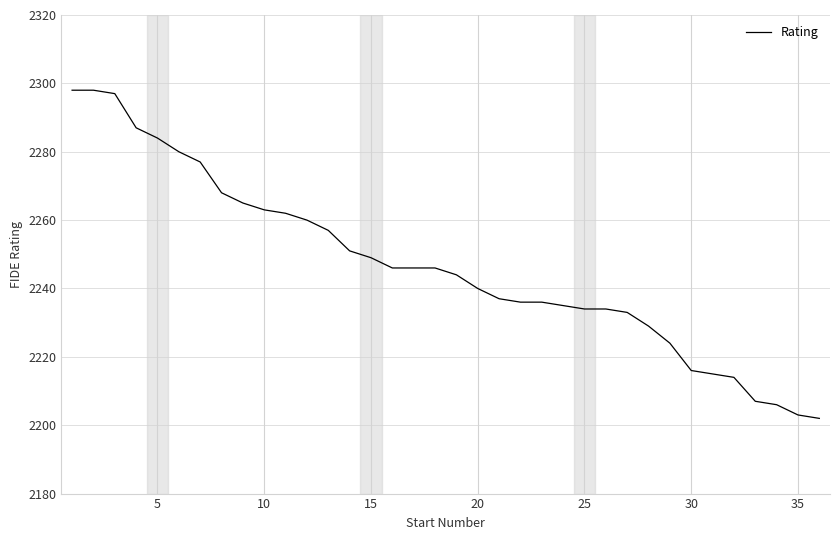

What is the difference between the maximum and minimum values?

96